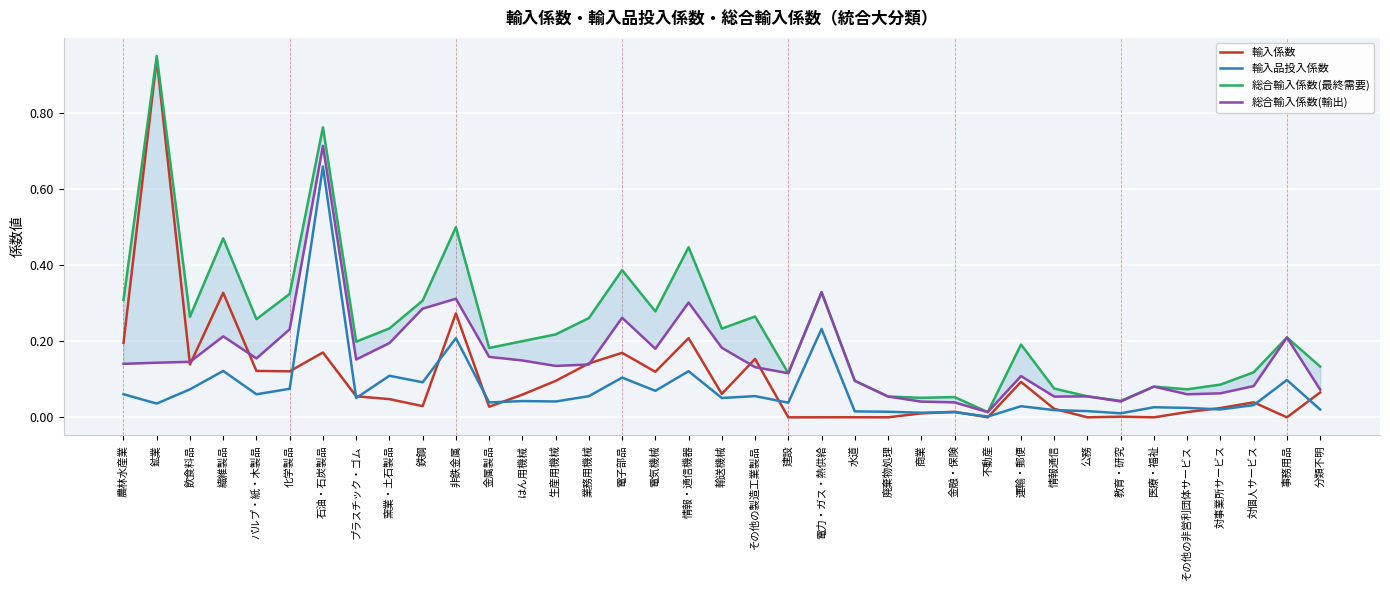

Which category has the highest value in the 総合輸入係数(輸出) series?

石油・石炭製品